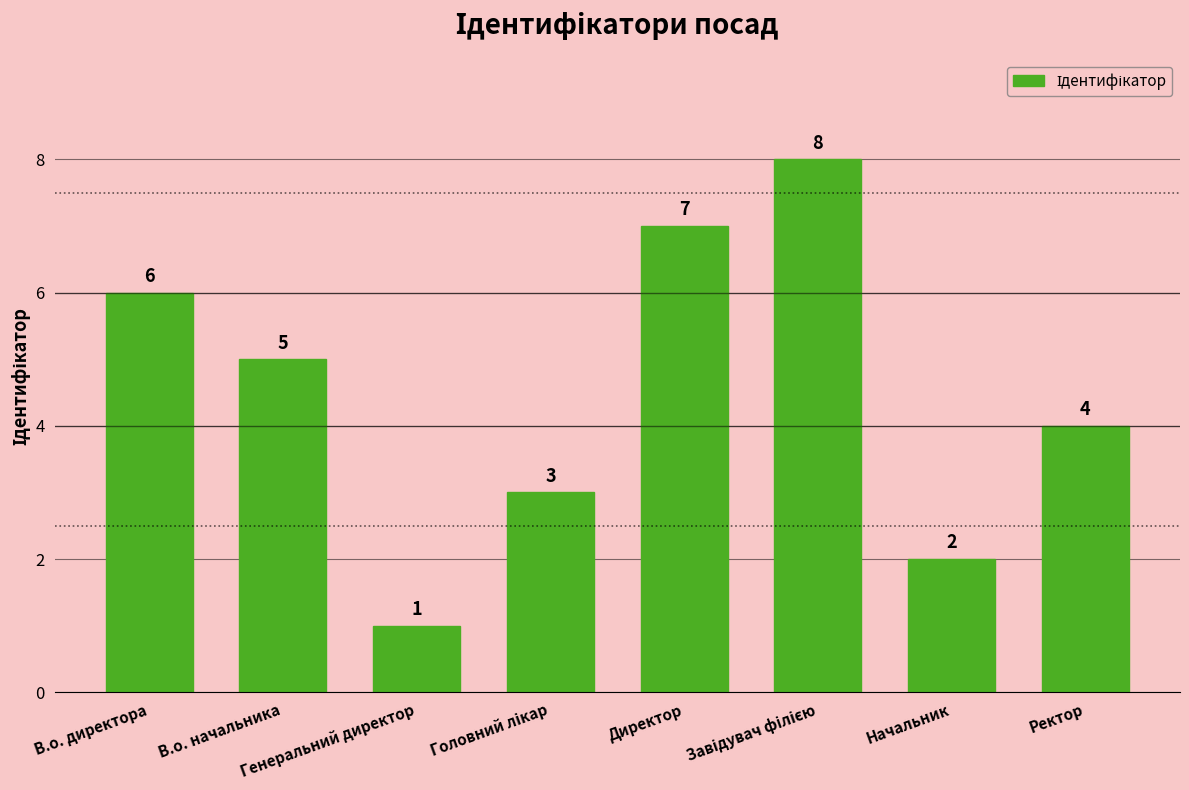

Is it true that the value at В.о. директора is 2?

False